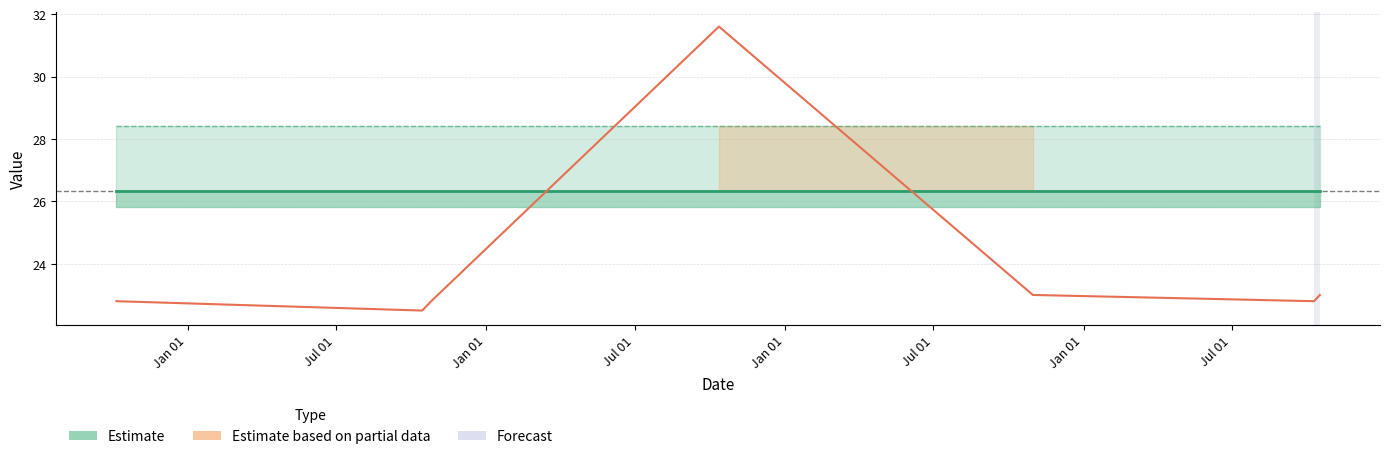

True or false: q1 line and q3 line cross at least once.

False